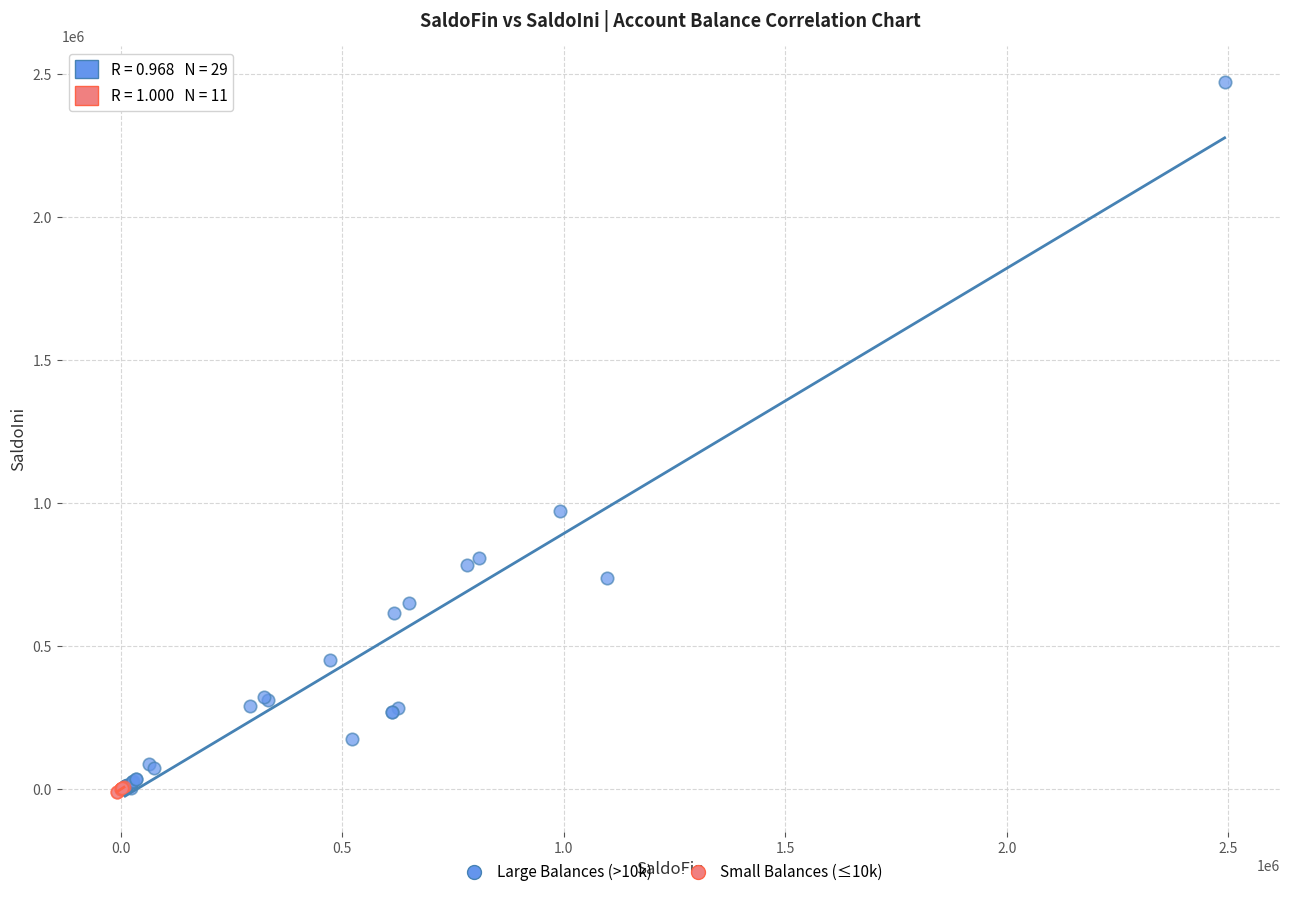

Which series has the largest Y range (max minus min)?

Large Balances (>10k)